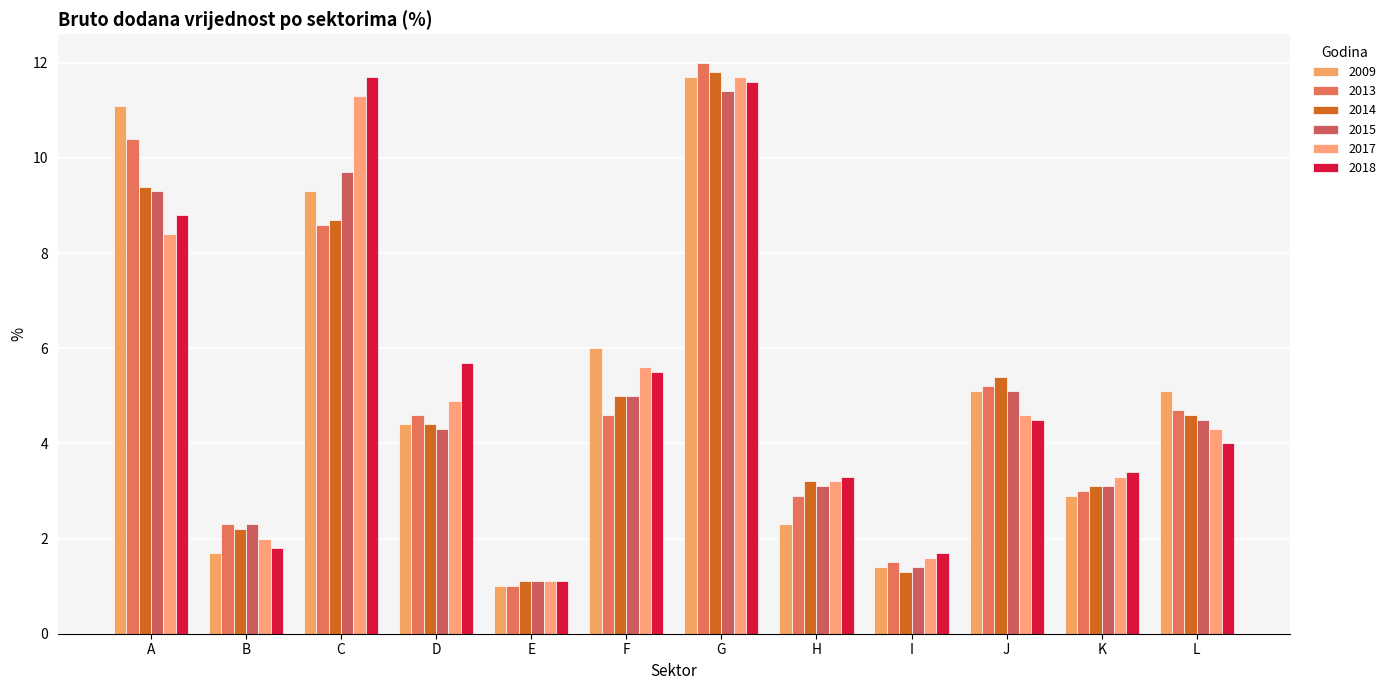

How many groups of bars are there?

12